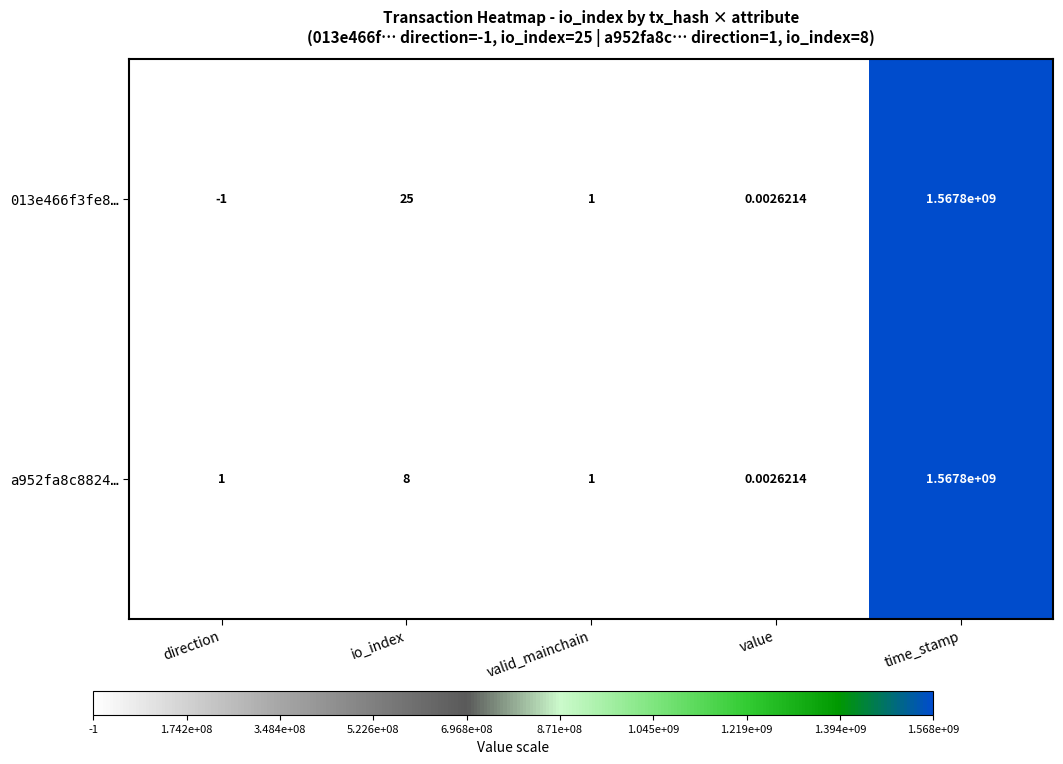

At how many categories does at least one series exceed 534414924?

1